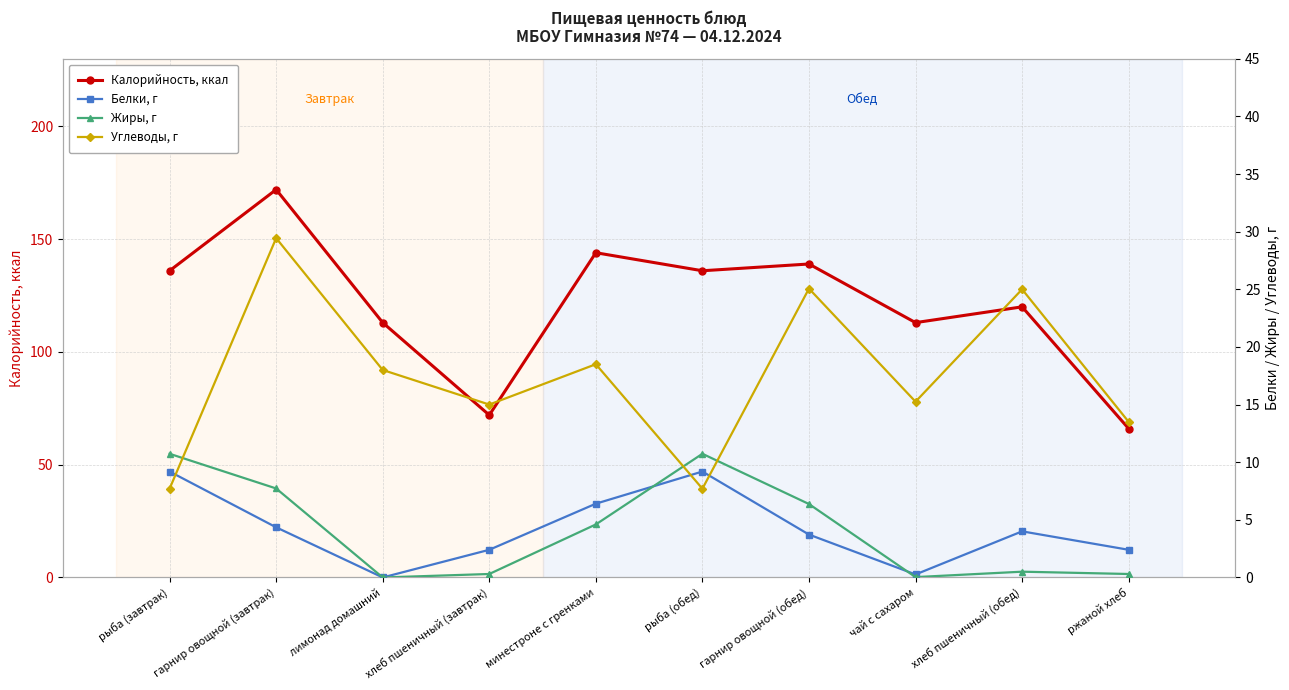

List the labels in order of Калорийность, ккал value, largest first.

гарнир овощной (завтрак), минестроне с гренками, гарнир овощной (обед), рыба (завтрак), рыба (обед), хлеб пшеничный (обед), лимонад домашний, чай с сахаром, хлеб пшеничный (завтрак), ржаной хлеб